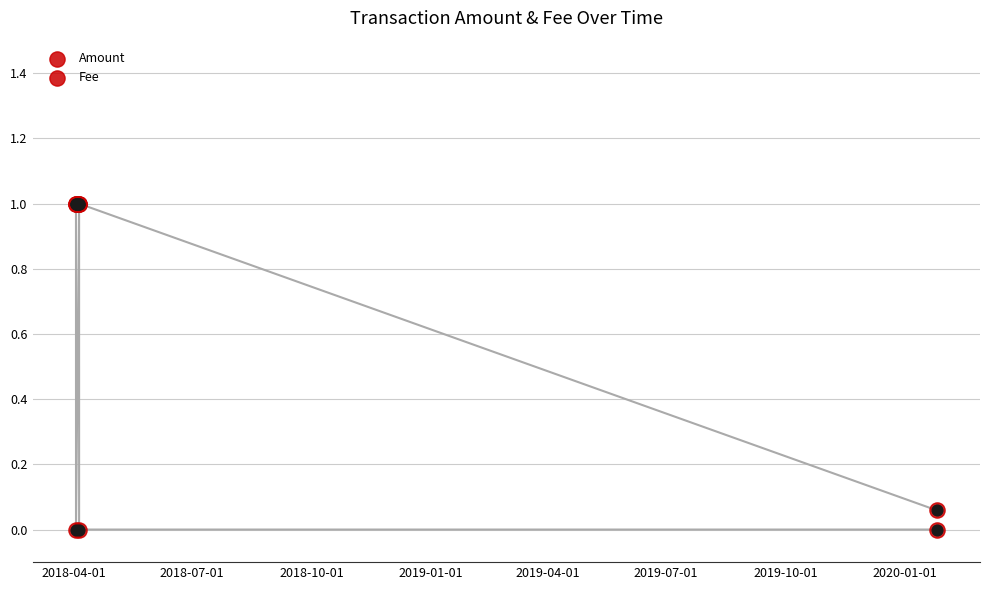

At how many categories does at least one series exceed 0?

5